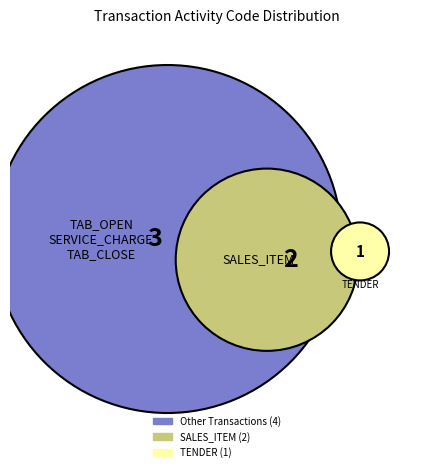

To the nearest percent, what is the combined percentage of SALES_ITEM and TAB_OPEN?

50%